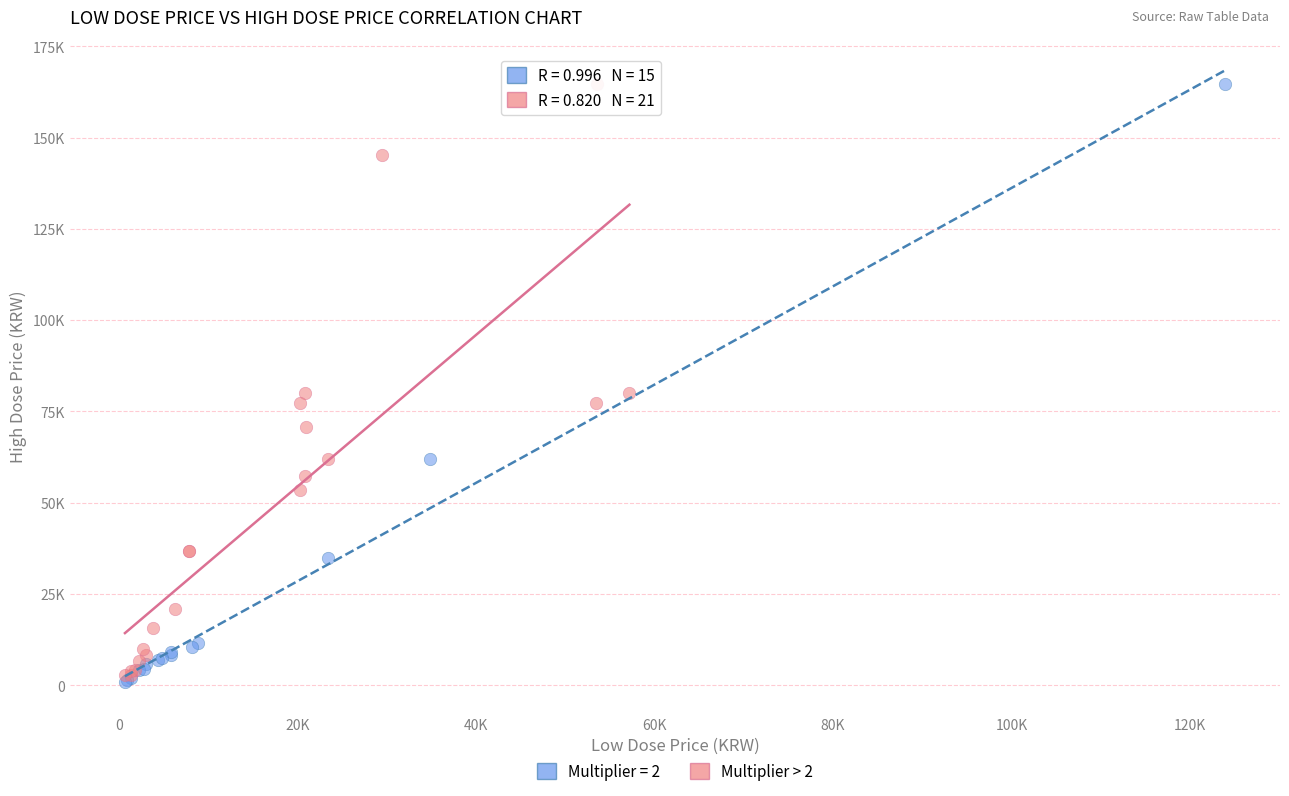

What are all the series names shown in the legend?

Multiplier = 2, Multiplier > 2